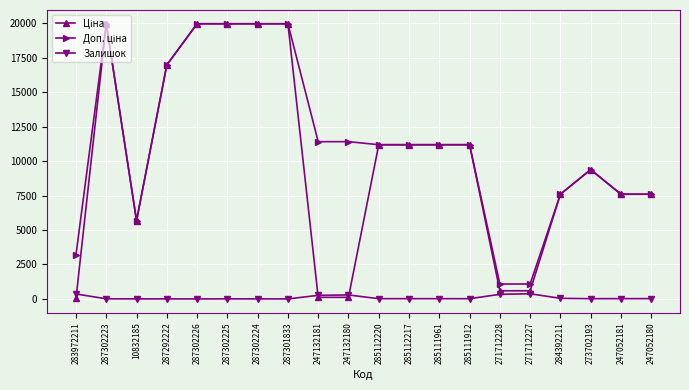

What position from the right is 271712227?

5